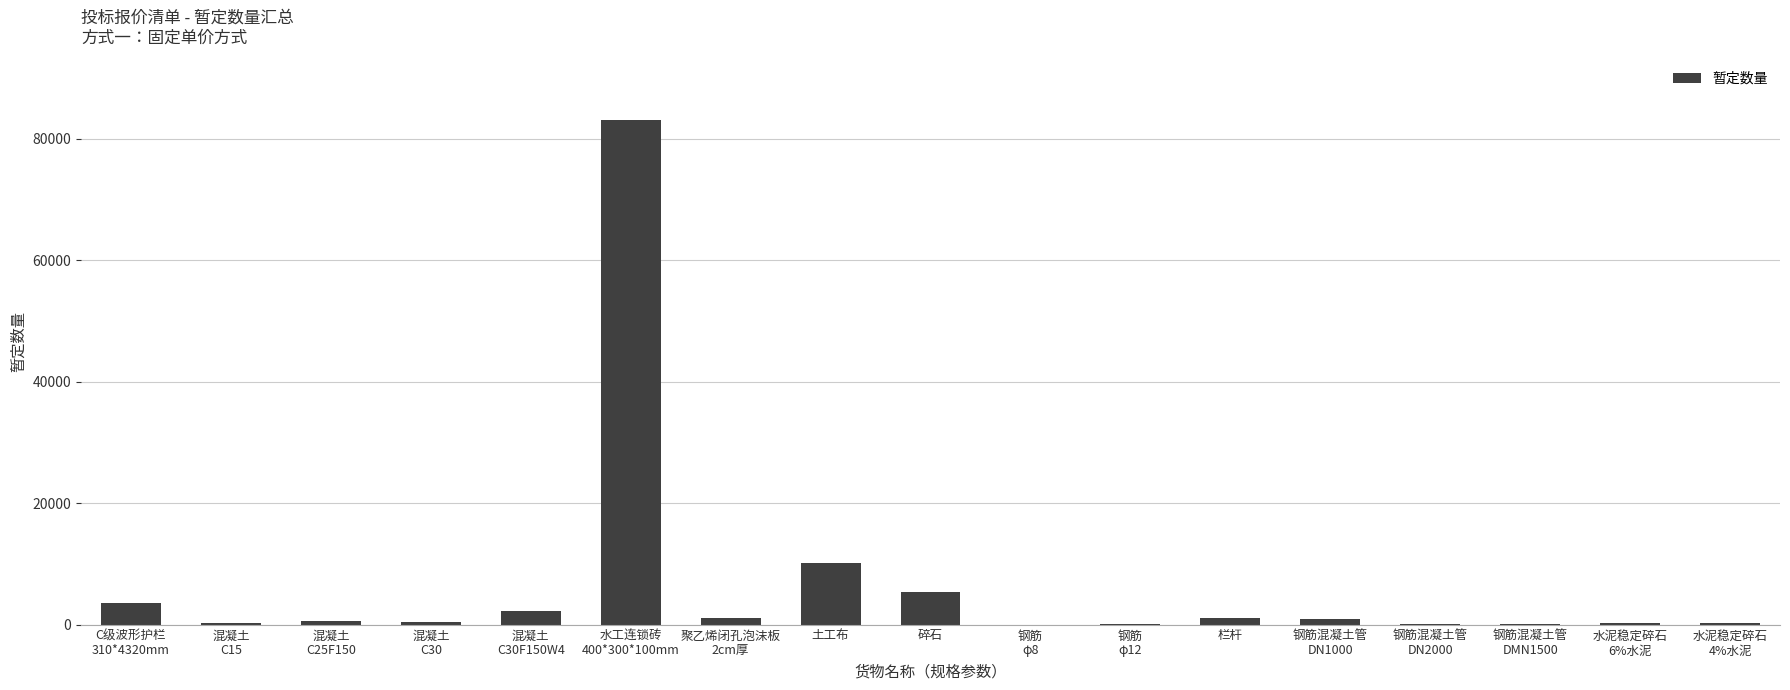

The chart shows a value of 15050.3 at 土工布. True or false?

False